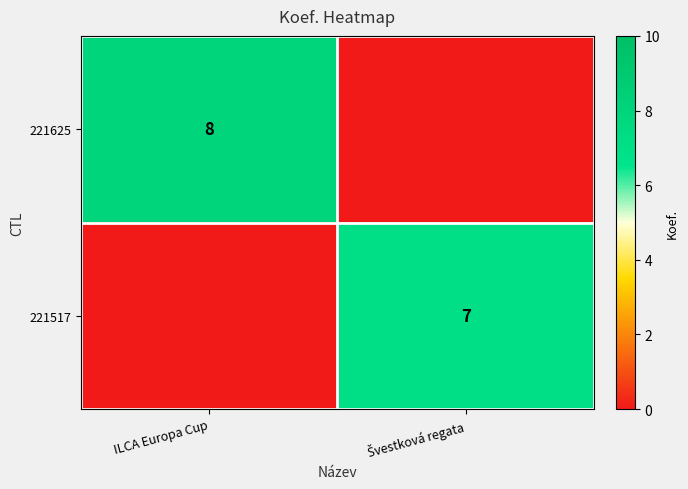

Between Švestková regata and ILCA Europa Cup, which is larger?

ILCA Europa Cup